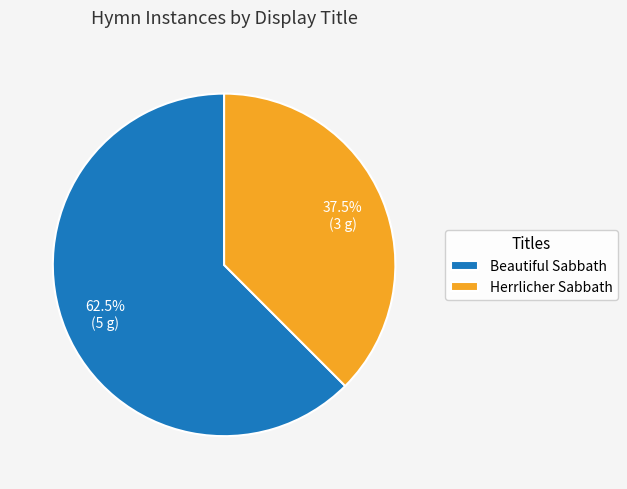

What is the ratio of the value at Beautiful Sabbath to the value at Herrlicher Sabbath?

1.7